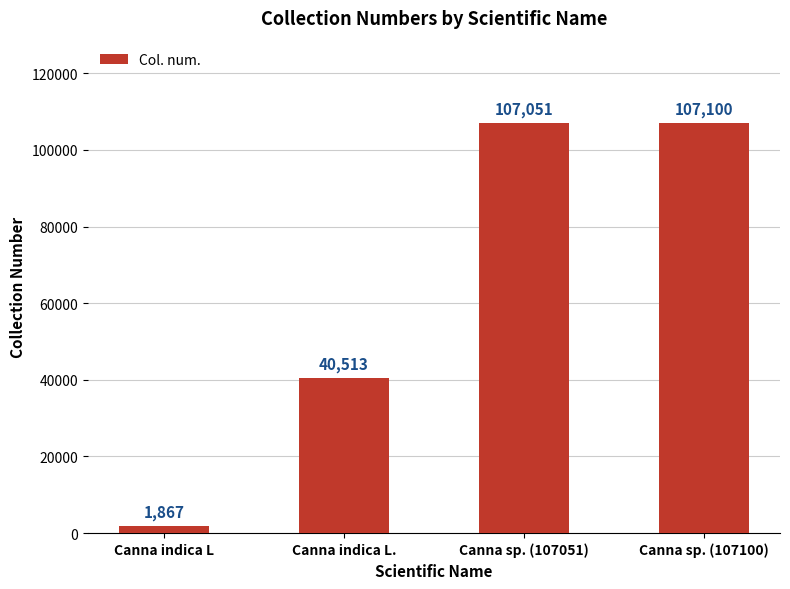

What is the change in value from Canna indica L to Canna sp. (107051)?

+105184